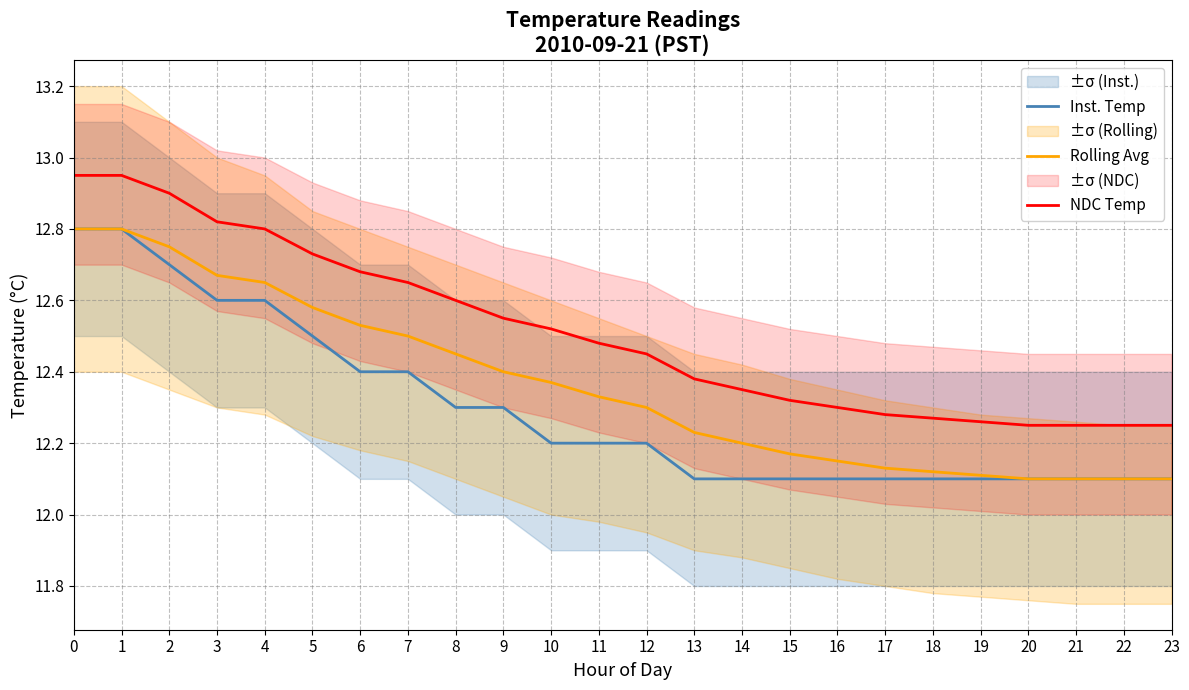

Reading right to left, list all the values displayed in this chart.

Inst. Temp: 23=12.1	22=12.1	21=12.1	20=12.1	19=12.1	18=12.1	17=12.1	16=12.1	15=12.1	14=12.1	13=12.1	12=12.2	11=12.2	10=12.2	9=12.3	8=12.3	7=12.4	6=12.4	5=12.5	4=12.6	3=12.6	2=12.7	1=12.8	0=12.8
Rolling Avg: 23=12.1	22=12.1	21=12.1	20=12.1	19=12.1	18=12.1	17=12.1	16=12.2	15=12.2	14=12.2	13=12.2	12=12.3	11=12.3	10=12.4	9=12.4	8=12.4	7=12.5	6=12.5	5=12.6	4=12.7	3=12.7	2=12.8	1=12.8	0=12.8
NDC Temp: 23=12.2	22=12.2	21=12.2	20=12.2	19=12.3	18=12.3	17=12.3	16=12.3	15=12.3	14=12.3	13=12.4	12=12.5	11=12.5	10=12.5	9=12.6	8=12.6	7=12.7	6=12.7	5=12.7	4=12.8	3=12.8	2=12.9	1=13.0	0=13.0